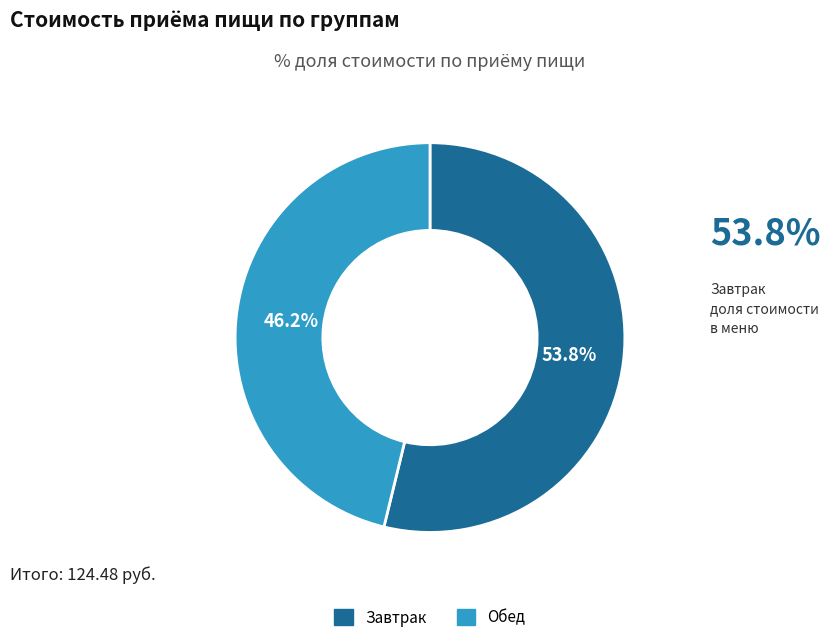

Is there any slice that represents more than half of the pie?

Yes